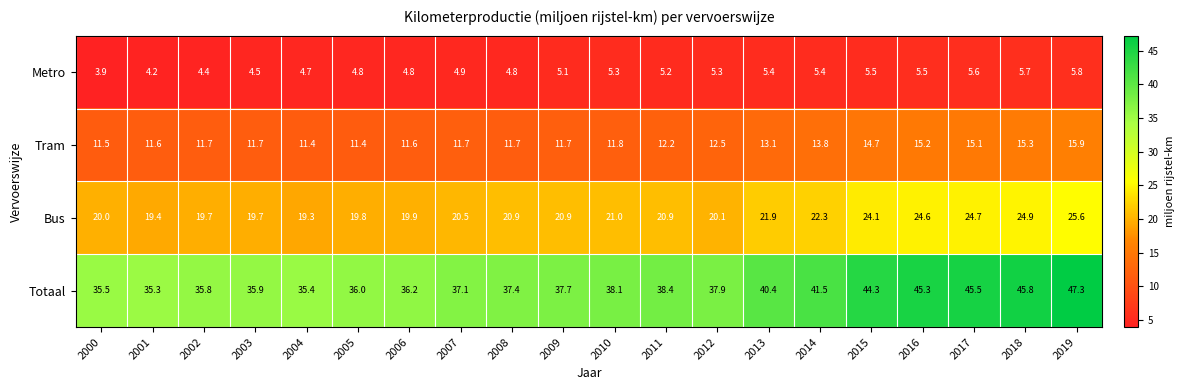

Is it true that Totaal equals 44.3 at 2015?

True